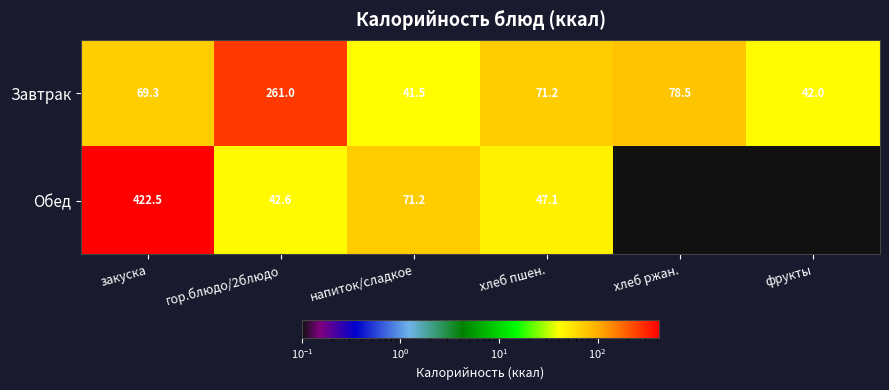

Is the value of Завтрак at закуска greater than the value of Обед at напиток/сладкое?

No